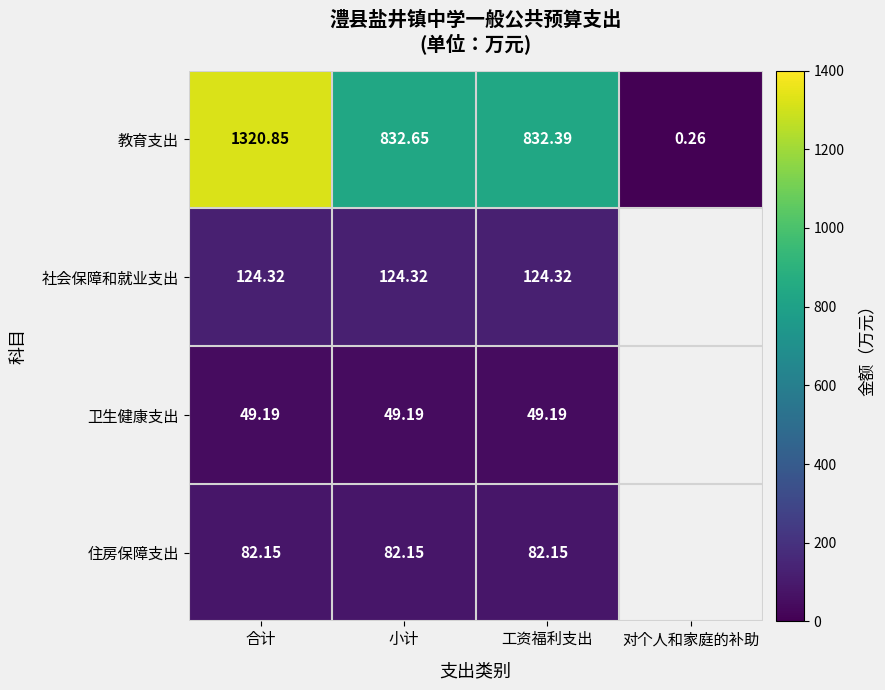

Is the value of 住房保障支出 at 工资福利支出 greater than the value of 卫生健康支出 at 工资福利支出?

Yes